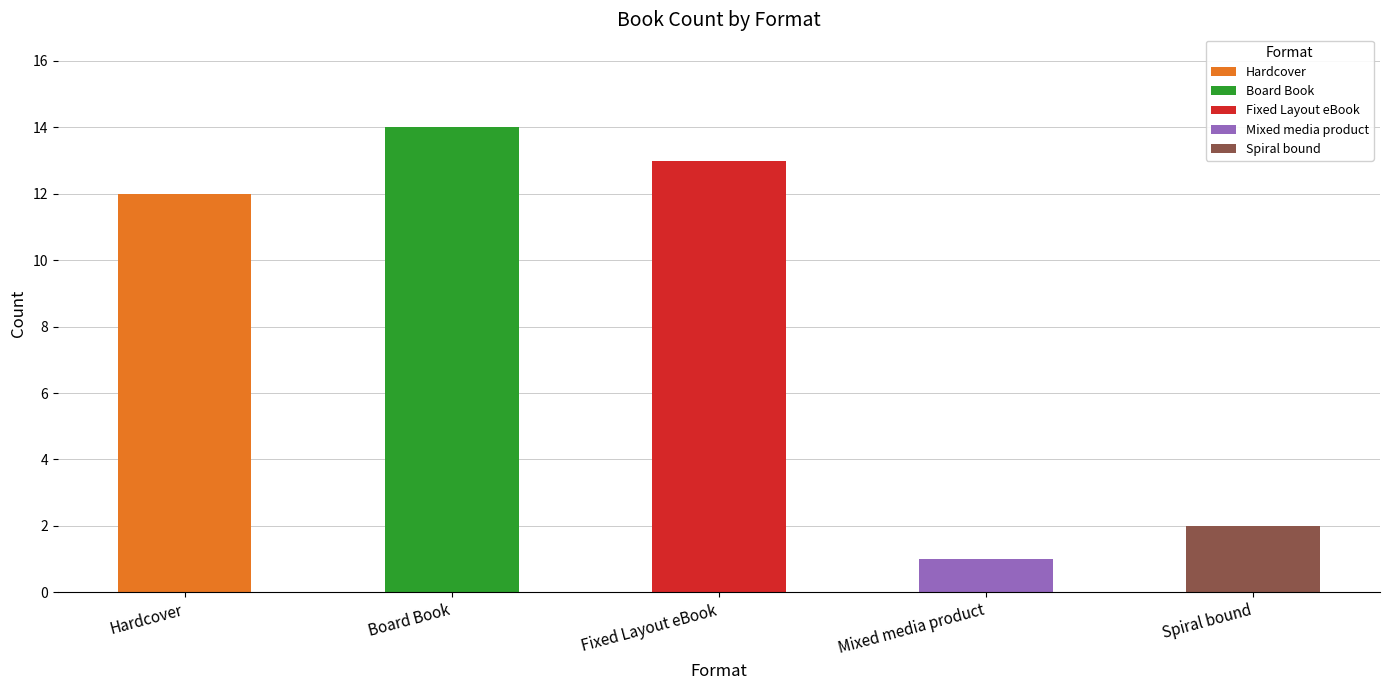

What is the label of the 4th bar from the right?

Board Book